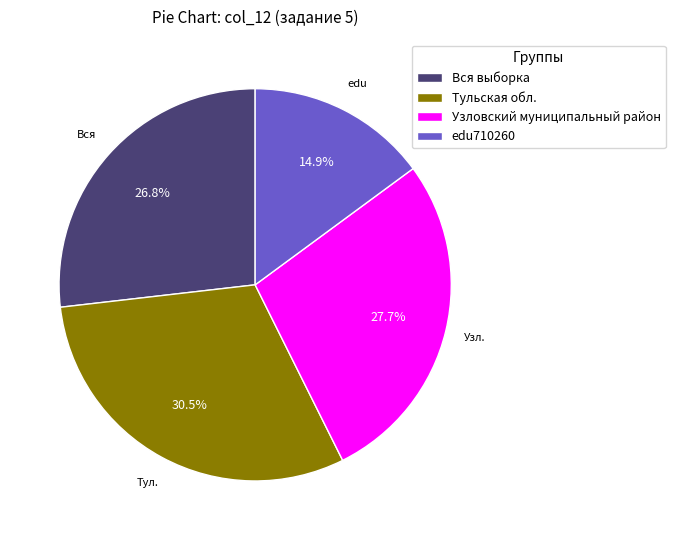

Between Тульская обл. and edu710260, which is larger?

Тульская обл.